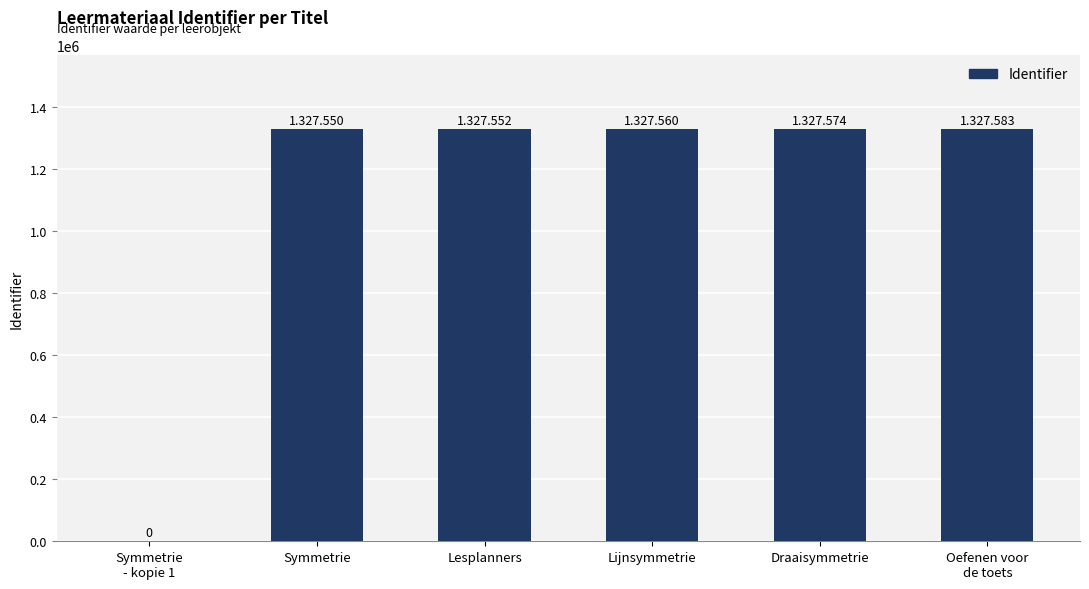

True or false: the data shows 2206664 at Draaisymmetrie.

False